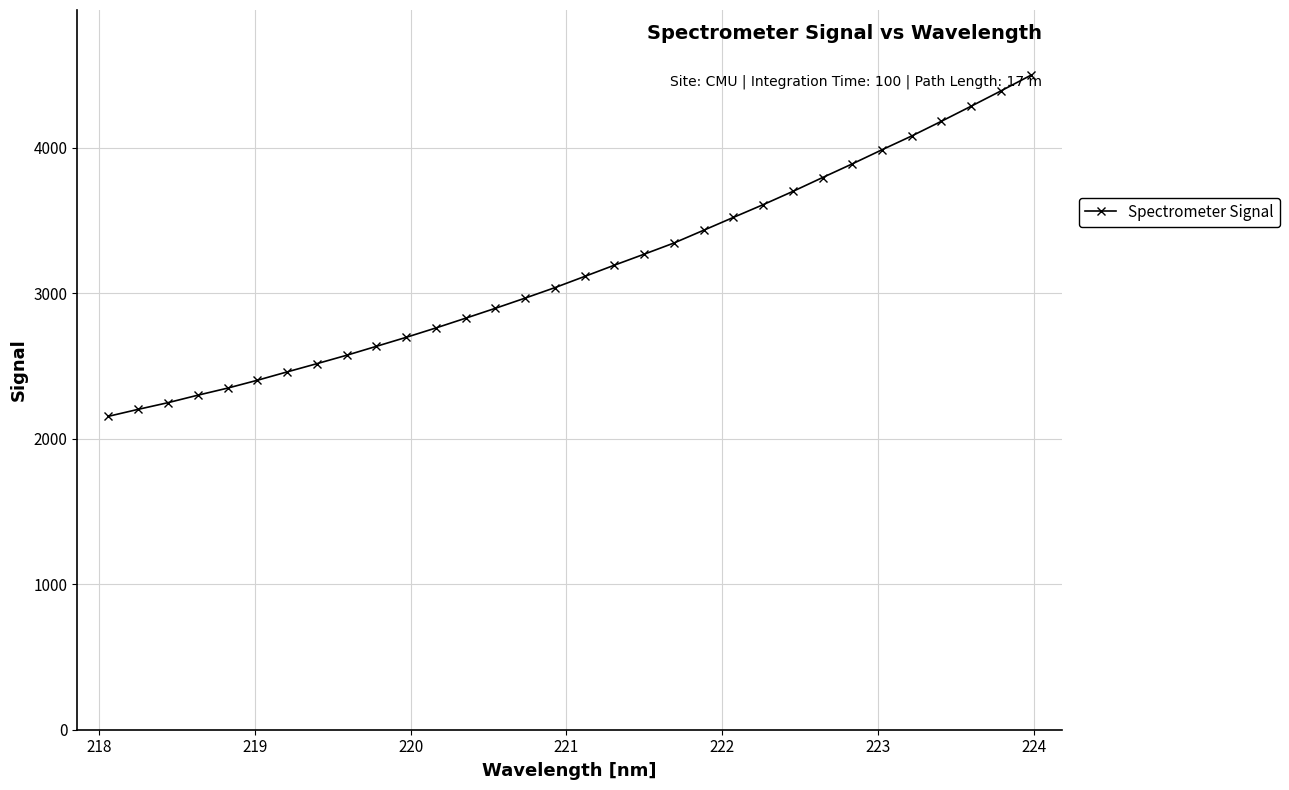

What is the maximum value shown in the chart?

4497.0